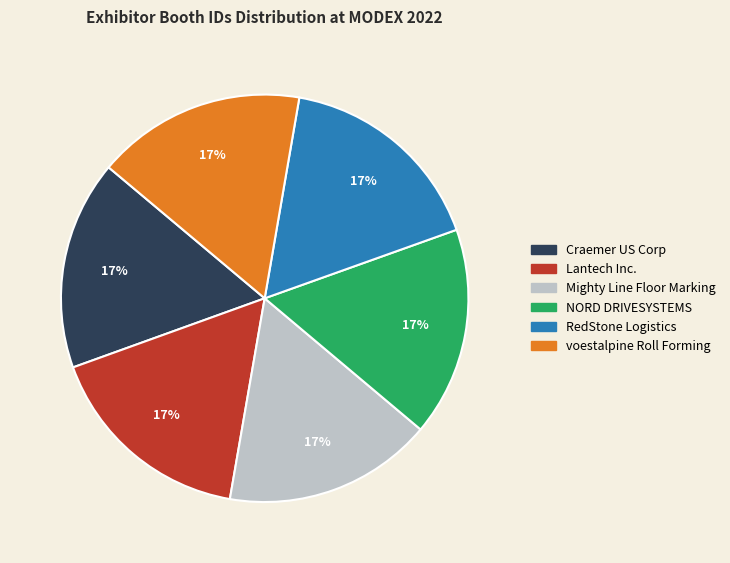

The NORD DRIVESYSTEMS slice represents 6% of the pie. True or false?

False